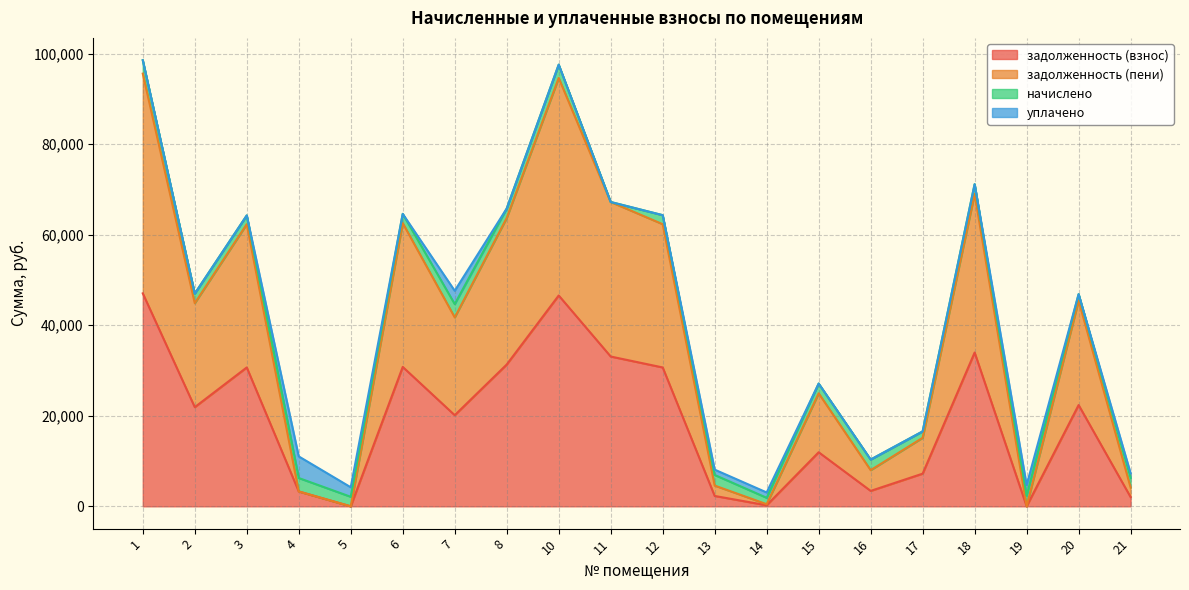

The value of задолженность (взнос) at 15 is 6105.5. True or false?

False